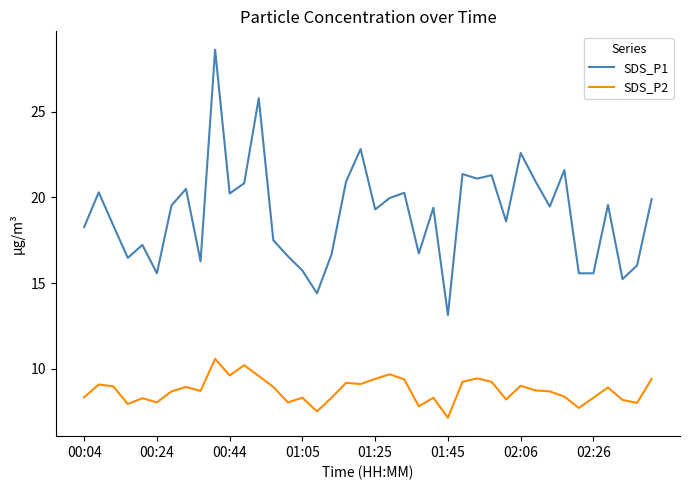

What is the difference between the maximum and minimum values in the SDS_P1 series?

15.5